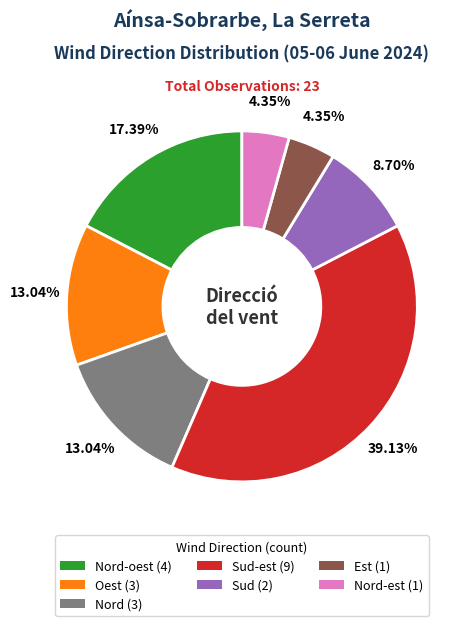

Is there any slice that represents more than half of the pie?

No